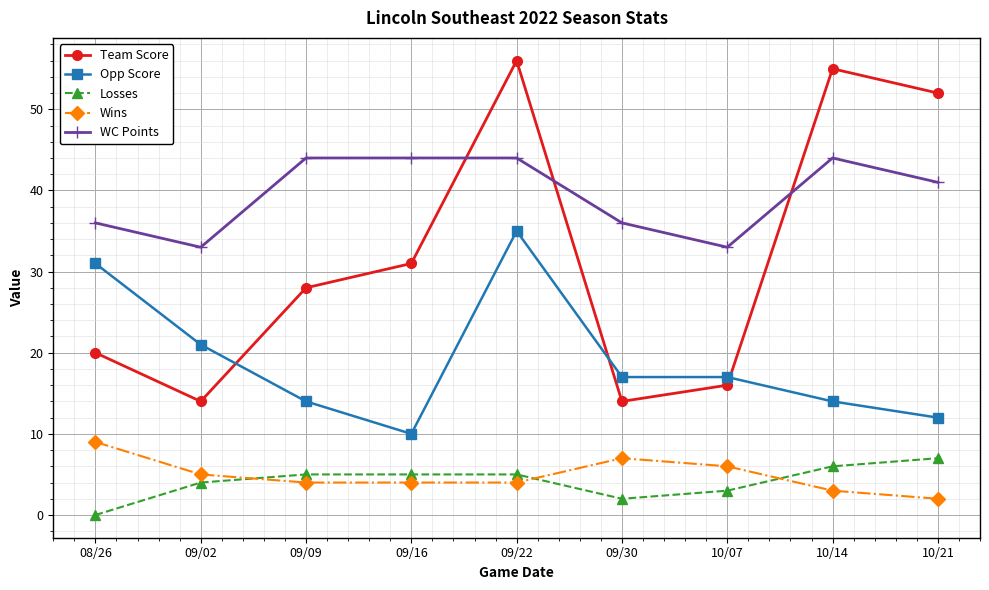

Rank the series at 09/02 from highest to lowest value.

WC Points, Opp Score, Team Score, Wins, Losses